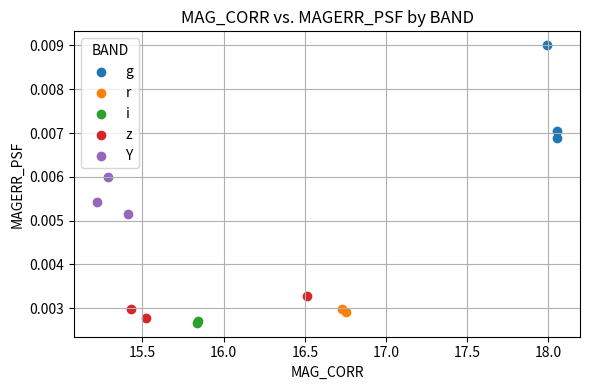

What are all the series names shown in the legend?

g, r, i, z, Y